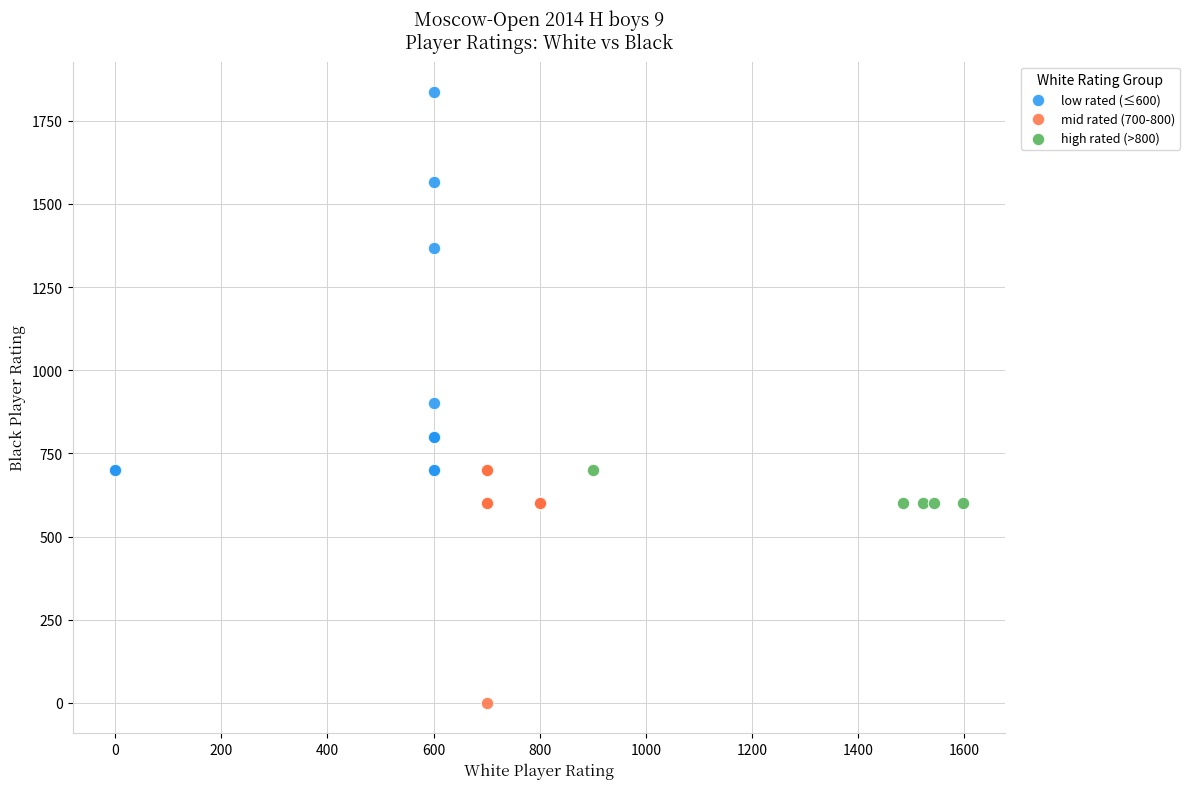

What are all the series names shown in the legend?

low rated (≤600), mid rated (700-800), high rated (>800)